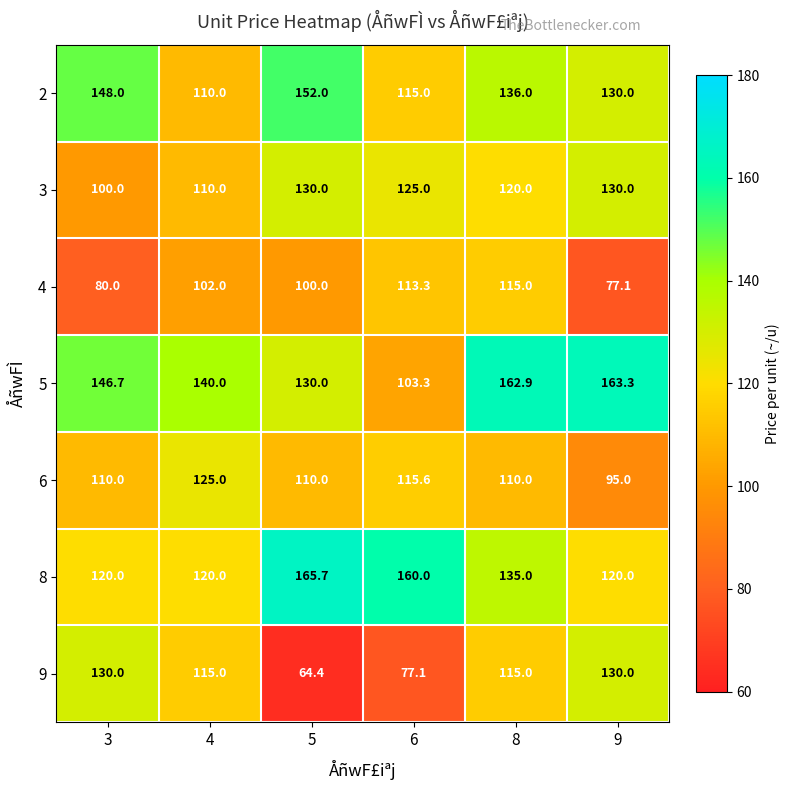

At how many categories does at least one series exceed 85?

6